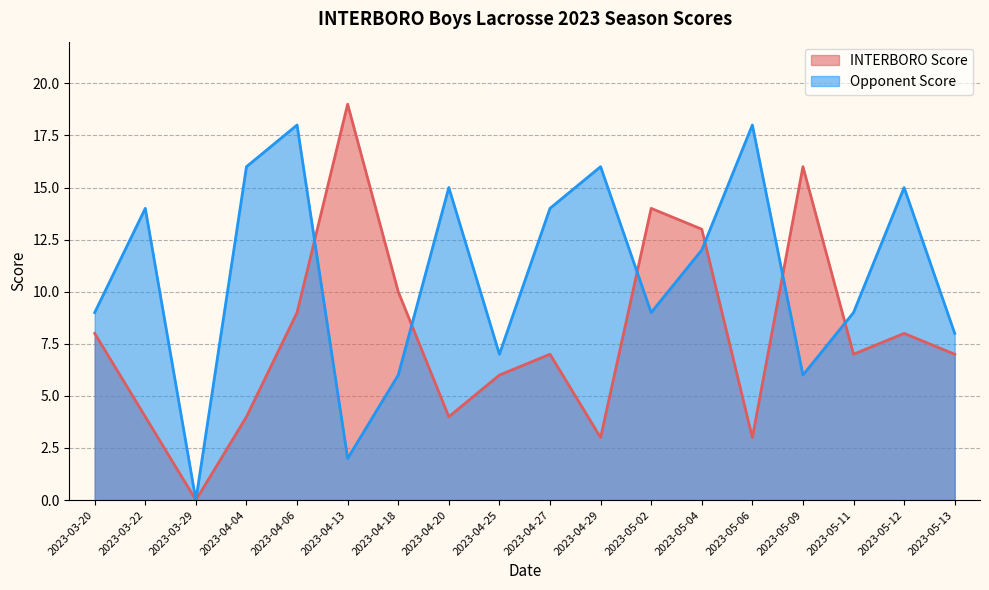

What are all the series names shown in the legend?

INTERBORO Score, Opponent Score